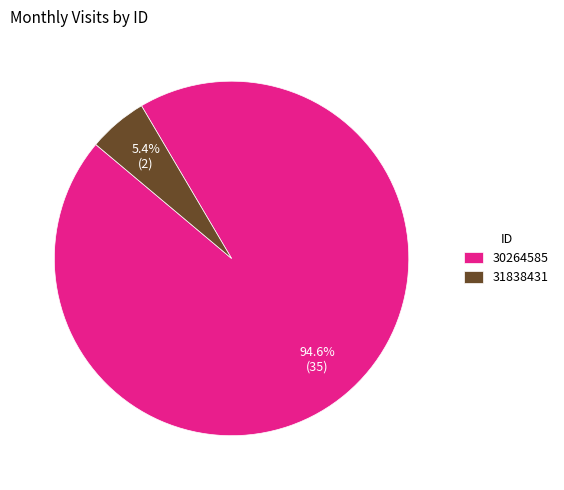

To the nearest percent, what is the combined percentage of 30264585 and 31838431?

100%